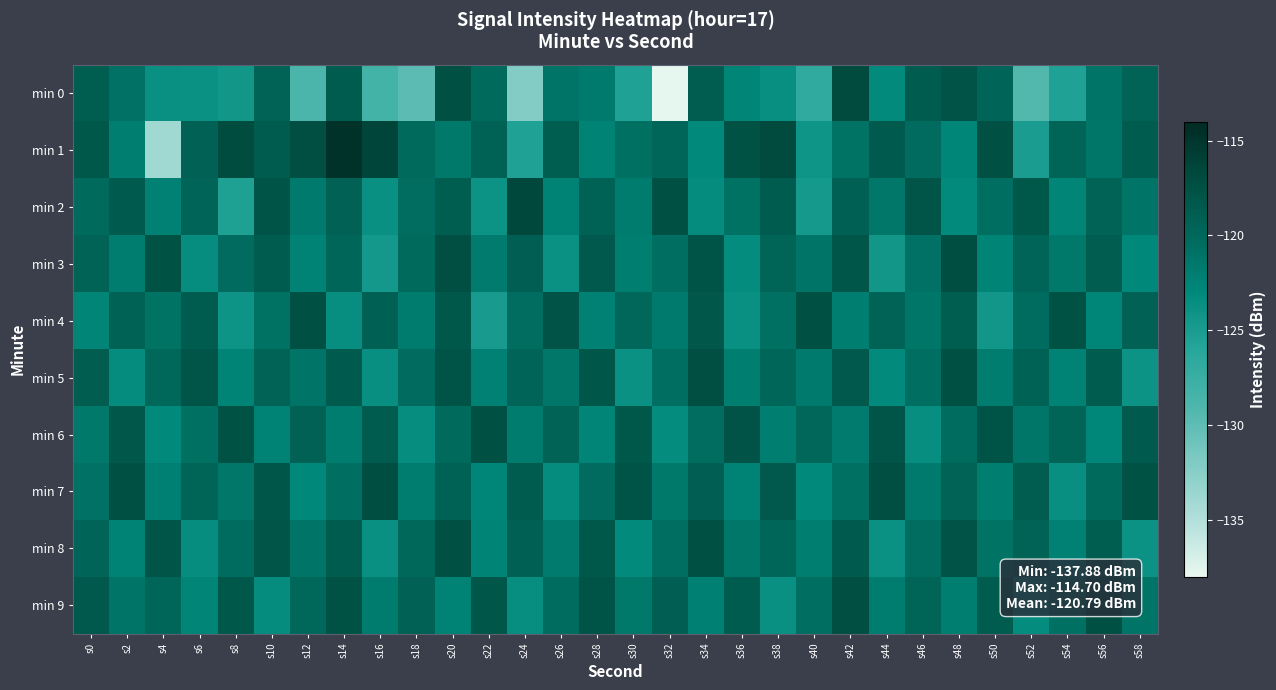

List the series in order of their peak value, lowest first.

min 4, min 6, min 8, min 5, min 9, min 3, min 7, min 0, min 2, min 1